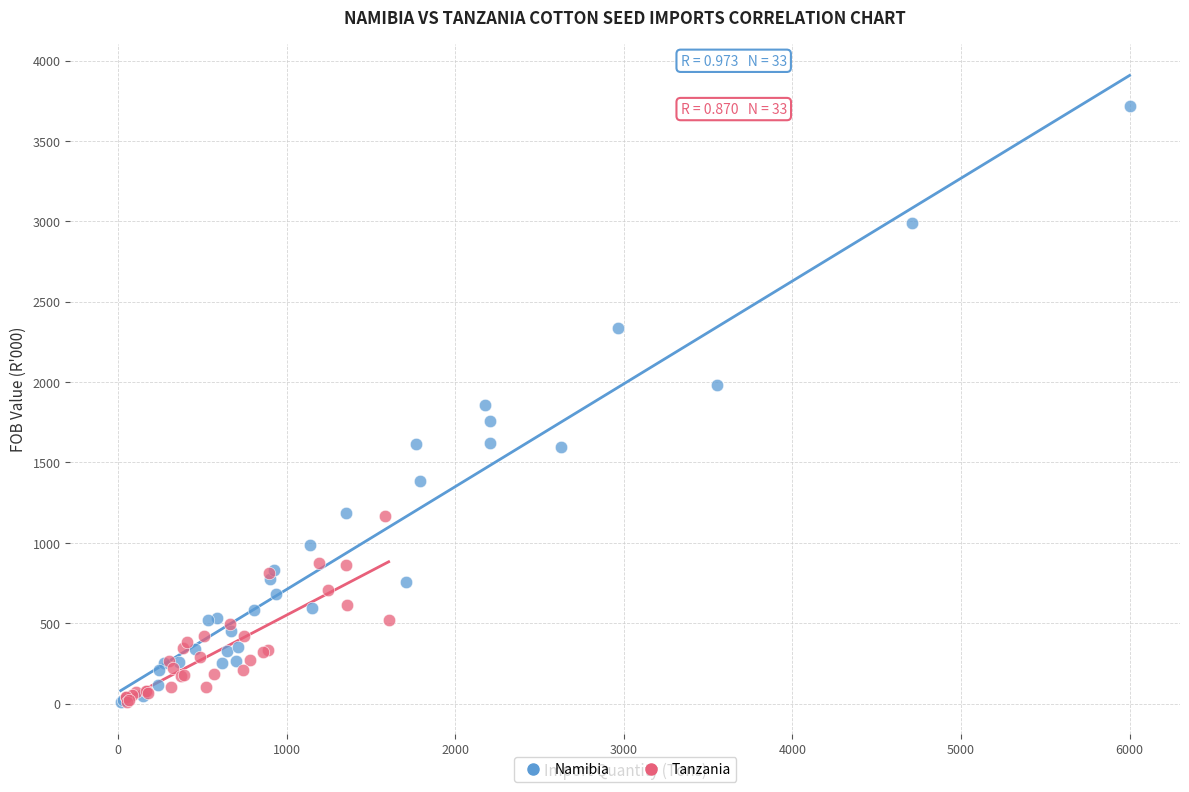

Which series has the widest spread of Y values?

Namibia